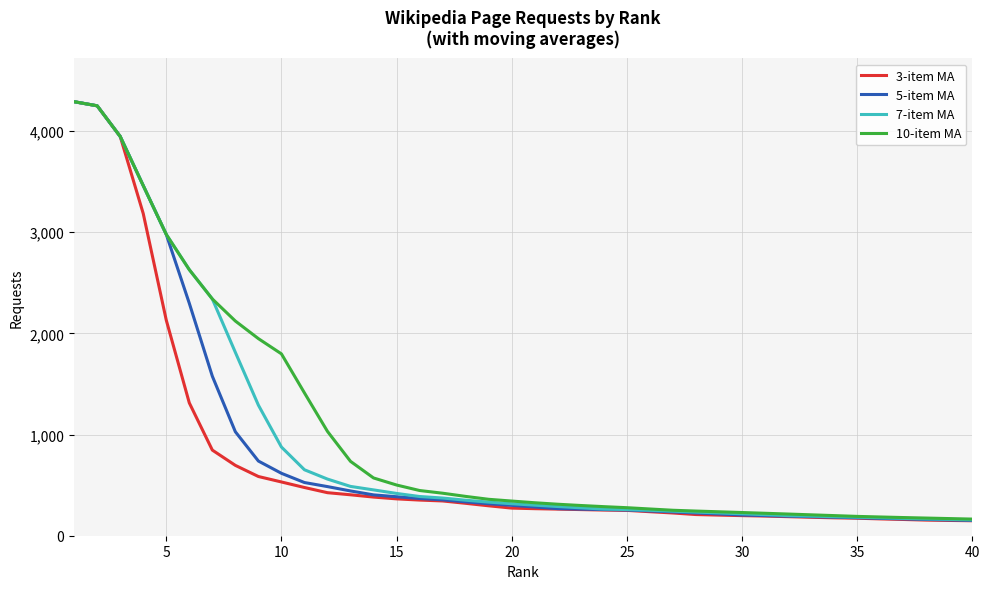

What is the highest value of the 7-item MA series?

4290.0